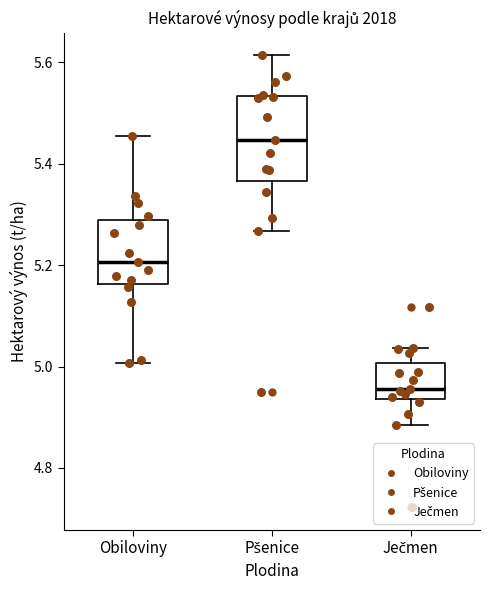

Reading left to right, read every box against the y-axis: the position of its median line, the range the box covers, and the ends of its whiskers. The values are not printed on the chart, so give them approximately, as read against the axis.

Obiloviny: median 5.20, box 5.16 to 5.28, whiskers 5.00 to 5.46
Pšenice: median 5.44, box 5.36 to 5.54, whiskers 5.26 to 5.62
Ječmen: median 4.96, box 4.94 to 5.00, whiskers 4.88 to 5.04